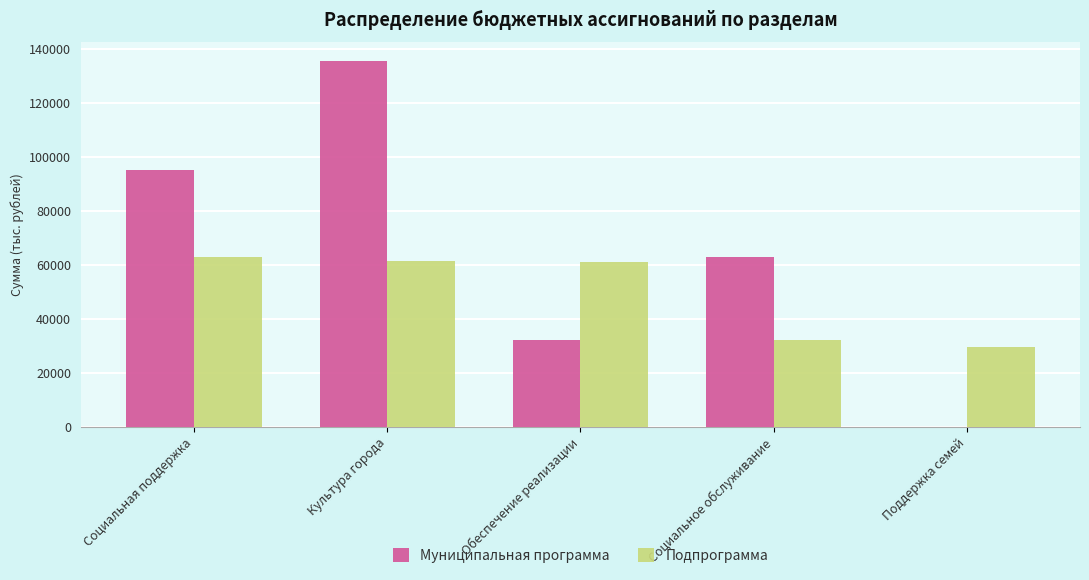

Between Социальное обслуживание and Поддержка семей, which series saw the biggest shift?

Муниципальная программа